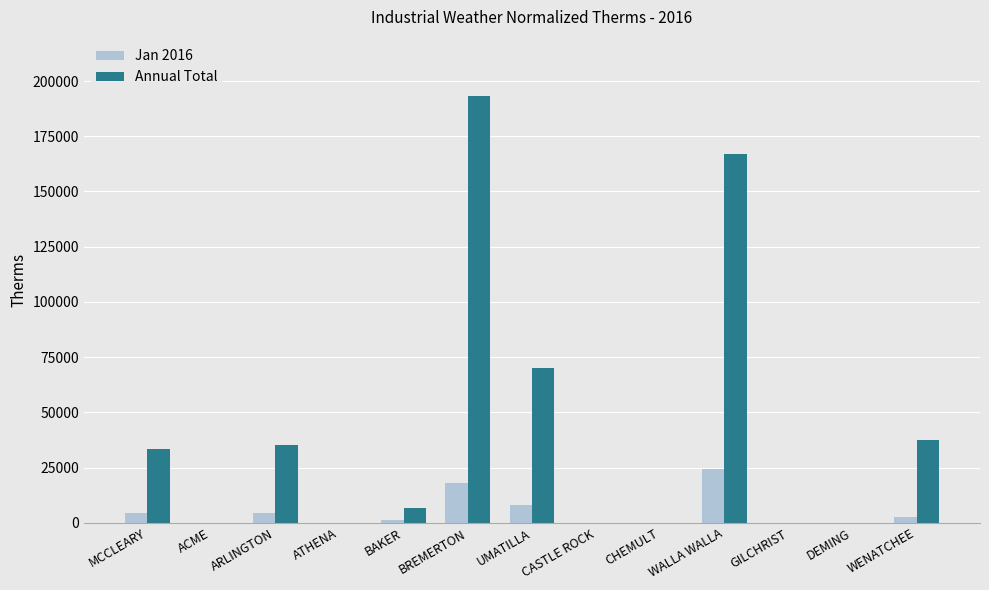

What is the highest value of the Jan 2016 series?

24450.0